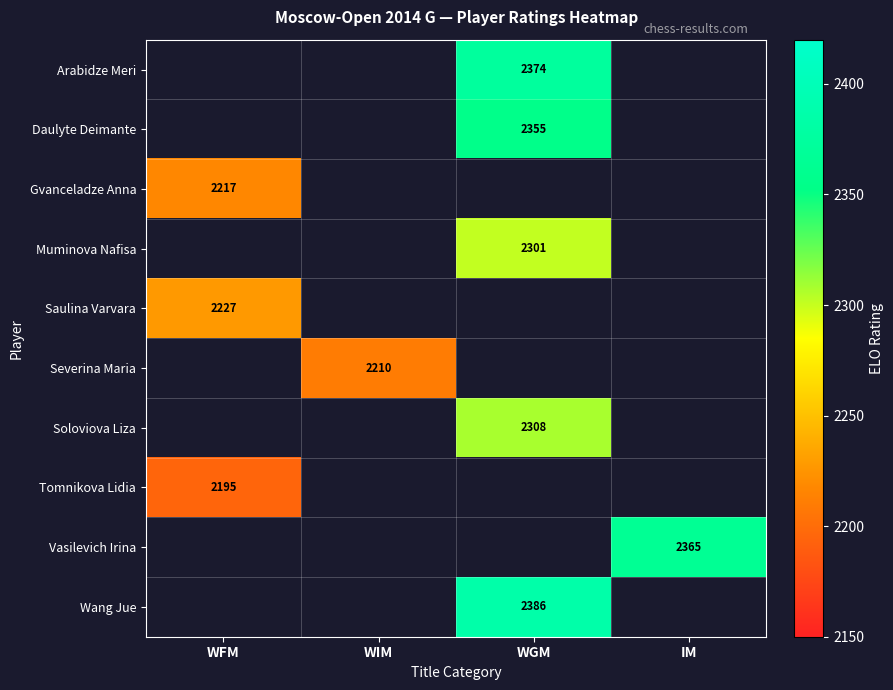

The value of Saulina Varvara at WFM is 2227. True or false?

True